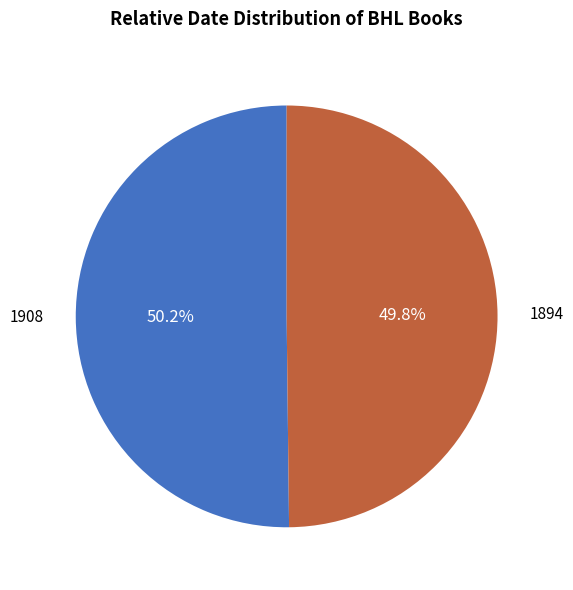

Is there a majority slice in this chart?

Yes